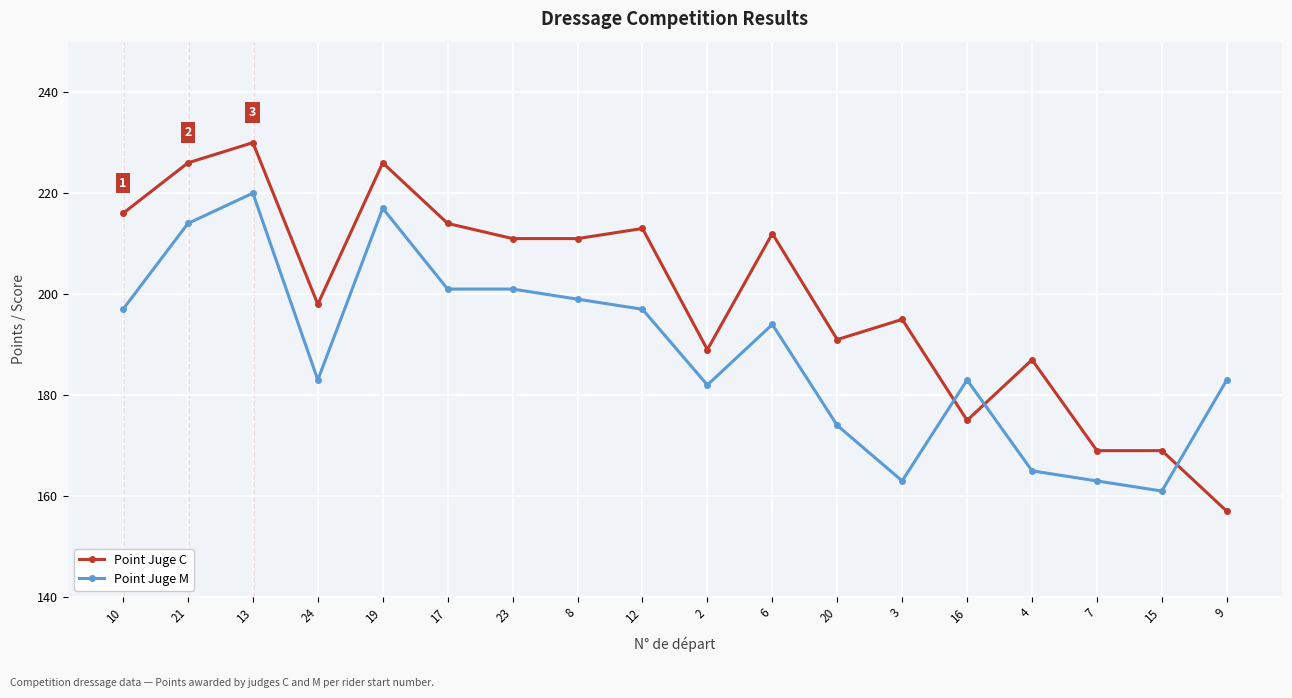

Reading right to left, extract all data points from this chart.

Point Juge C: 9=157	15=169	7=169	4=187	16=175	3=195	20=191	6=212	2=189	12=213	8=211	23=211	17=214	19=226	24=198	13=230	21=226	10=216
Point Juge M: 9=183	15=161	7=163	4=165	16=183	3=163	20=174	6=194	2=182	12=197	8=199	23=201	17=201	19=217	24=183	13=220	21=214	10=197